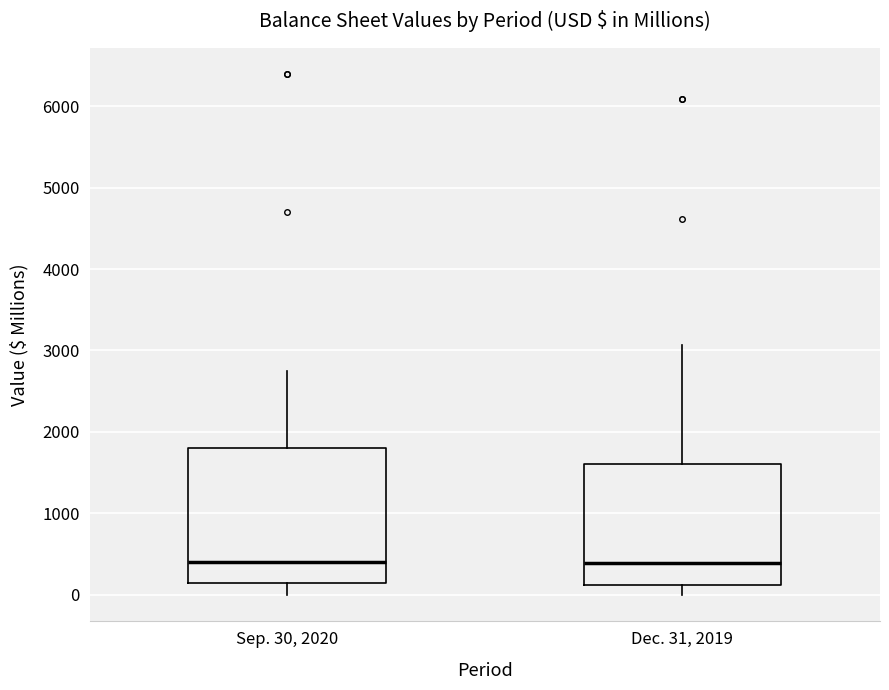

Reading left to right, transcribe this box plot: for each box, give where its median line is, the range the box spans, and where its two whiskers end, as read against the y-axis. The values are not printed on the chart, so give them approximately, as read against the axis.

Sep. 30, 2020: median 400, box 200 to 1800, whiskers 0 to 2800
Dec. 31, 2019: median 400, box 100 to 1600, whiskers 0 to 3100